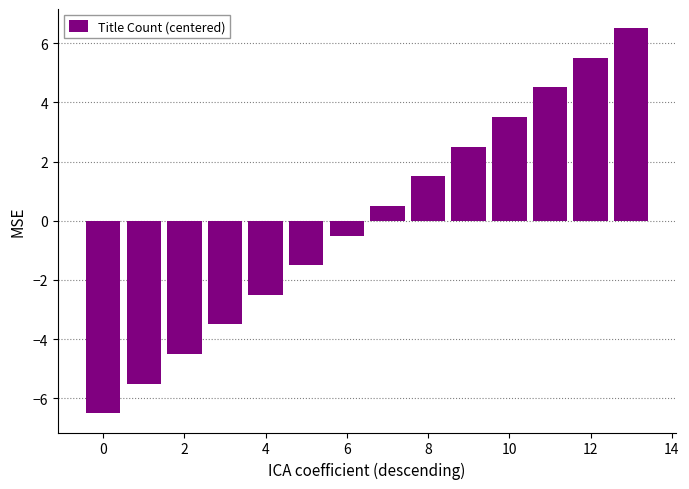

Are the bars horizontal?

No